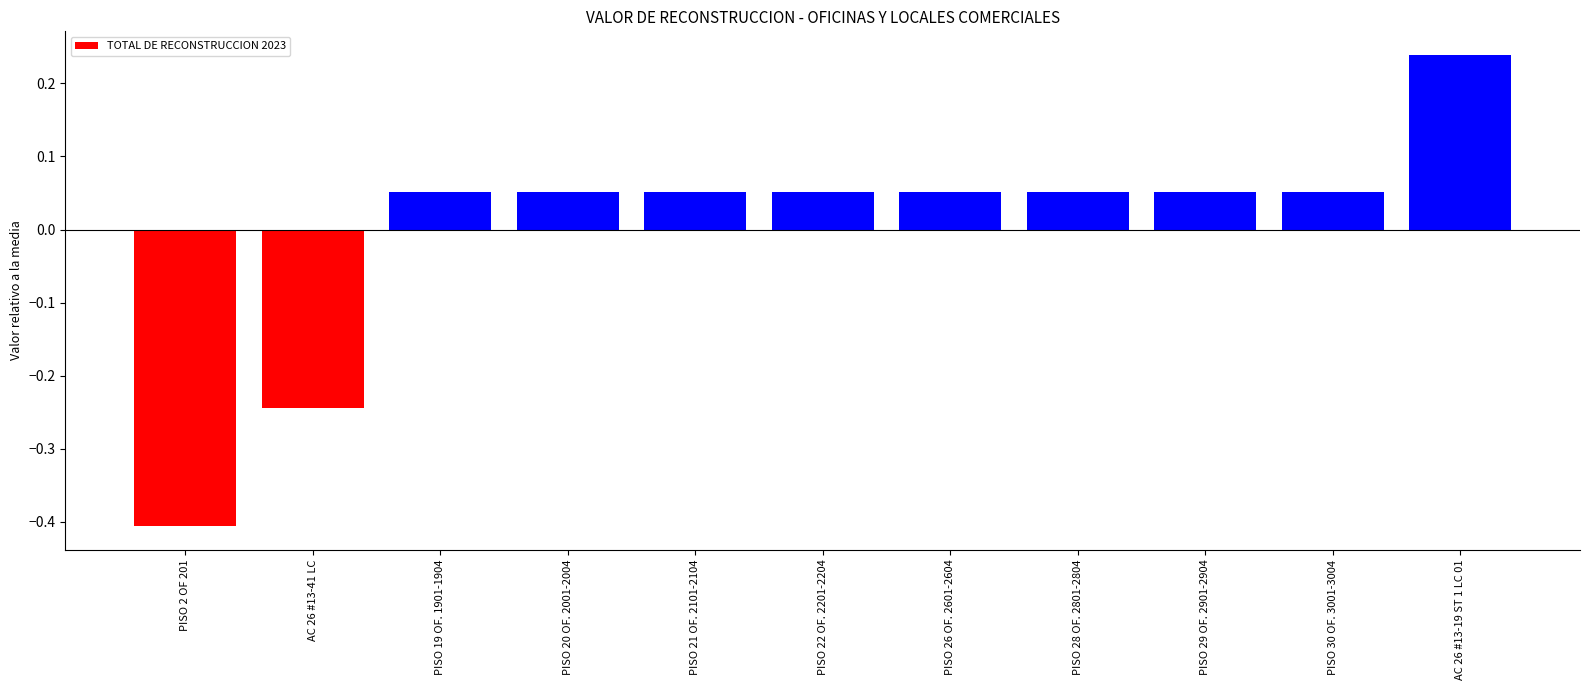

The value at PISO 22 OF. 2201-2204 is 0.0. True or false?

False